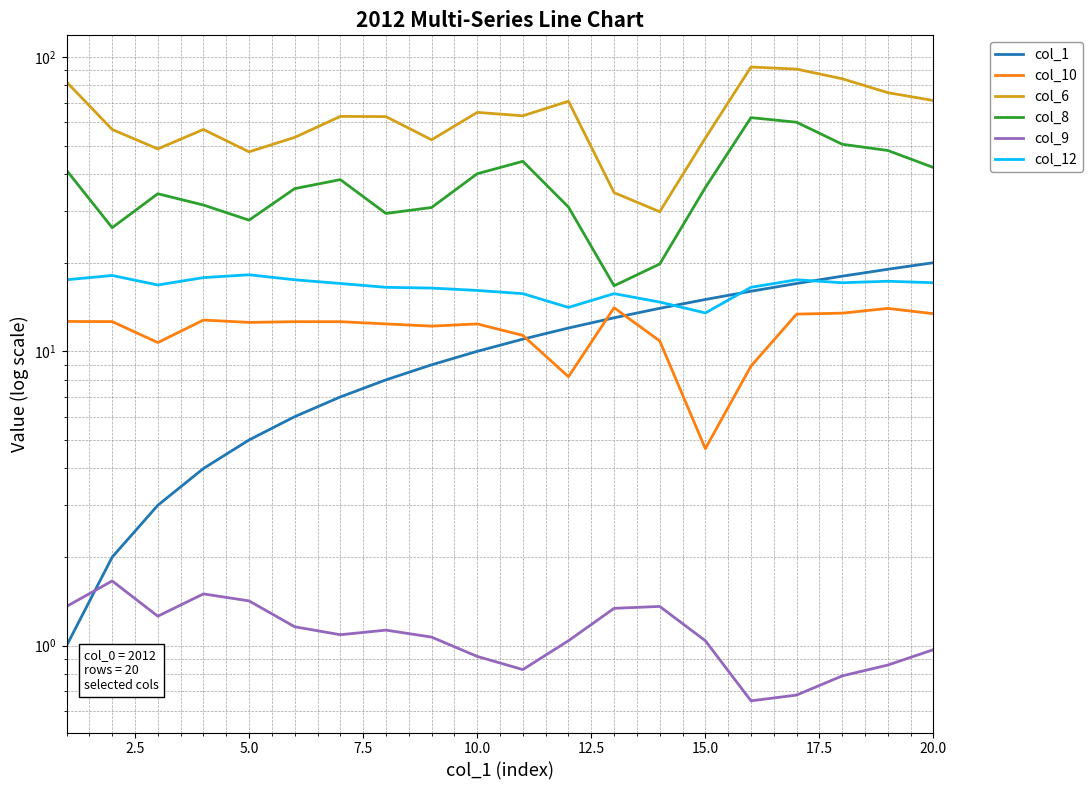

How many categories are shown in the chart?

20